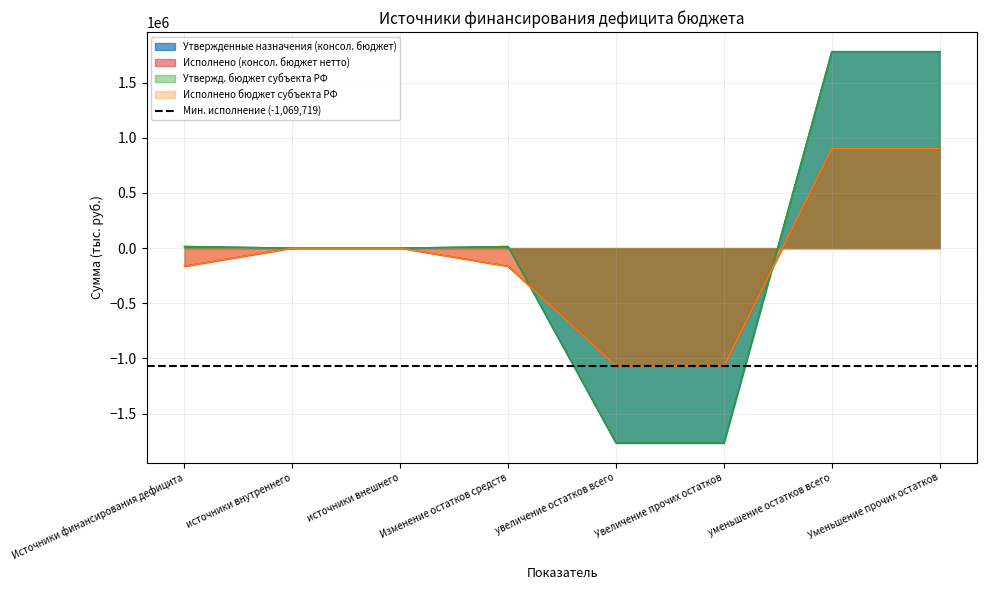

What position from the right is уменьшение остатков всего?

2